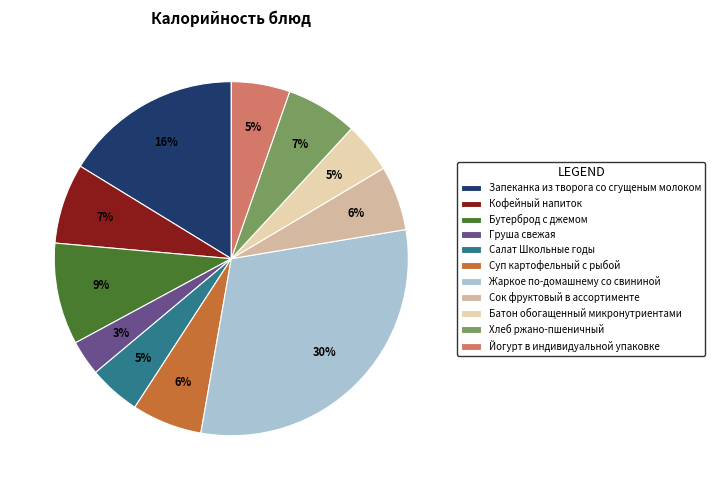

Count the number of slices in the pie.

11